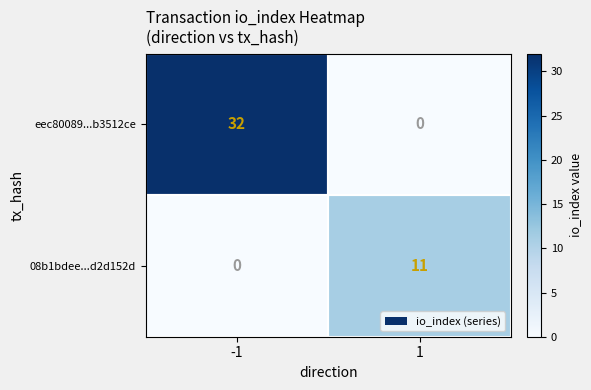

What is the sum of all eec80089...b3512ce values?

32